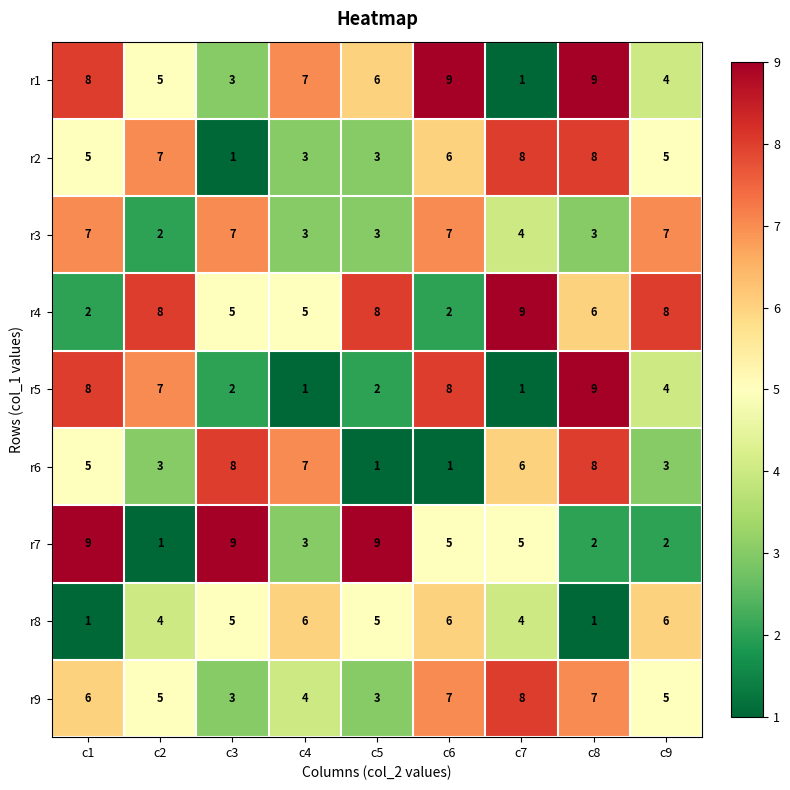

What is the average value of the r7 series?

5